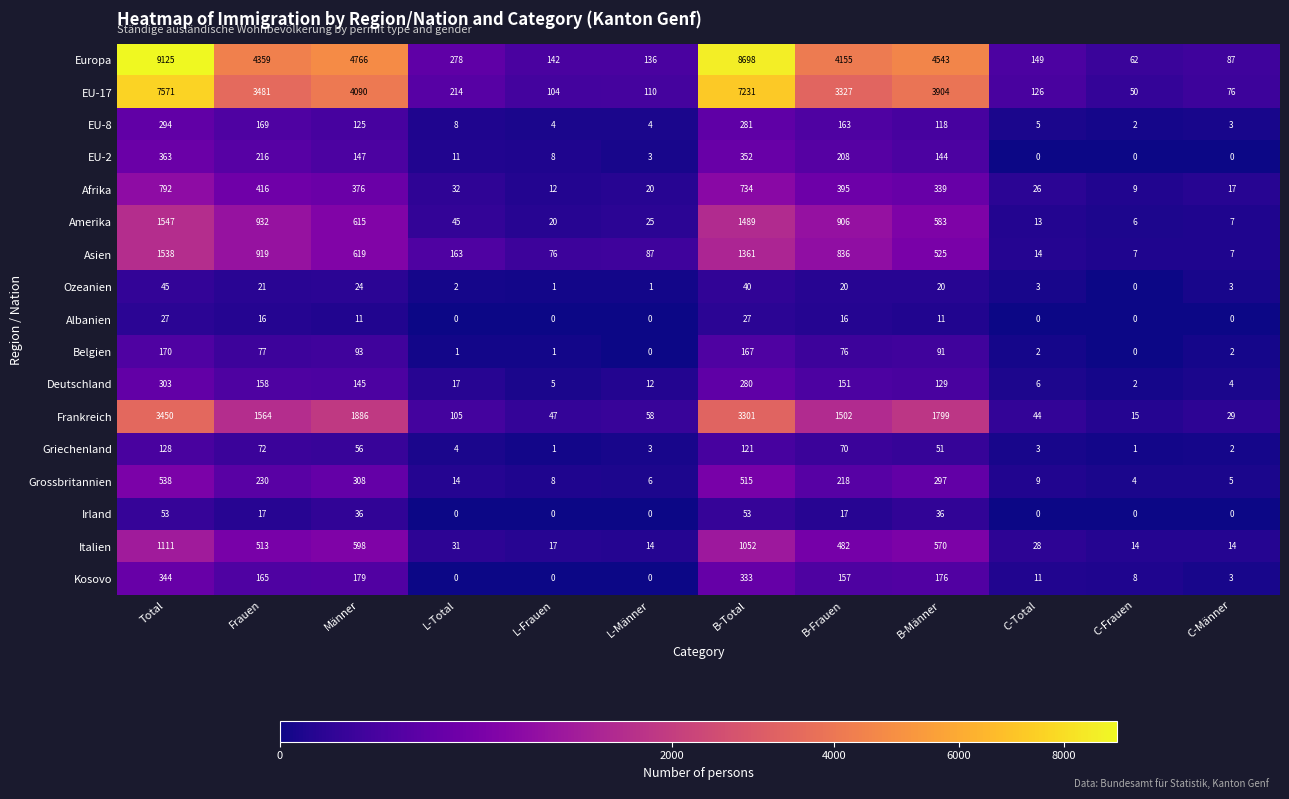

What is the spread (max minus min) of values at Männer?

4755